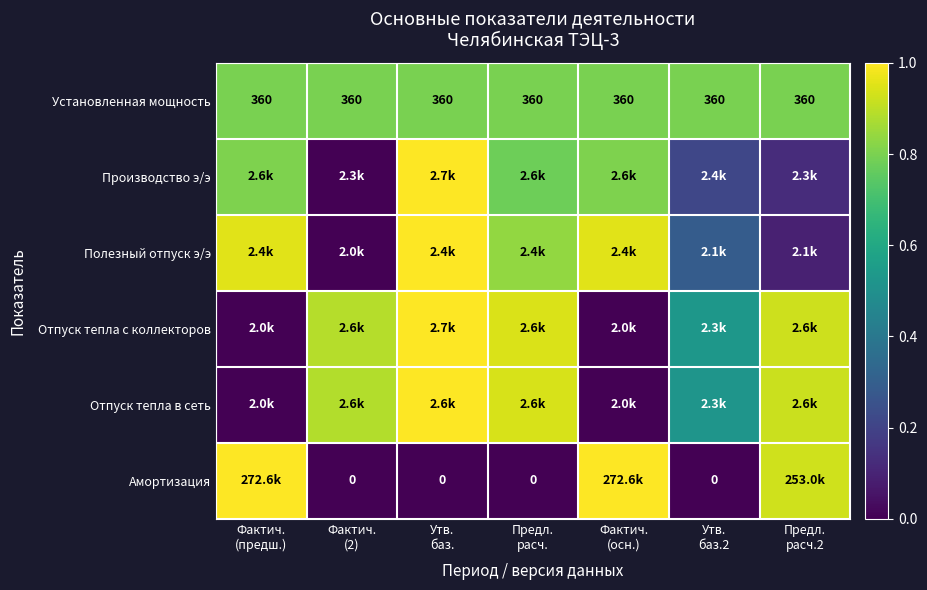

Where is Амортизация nearest to the value 0?

Фактич. (2)